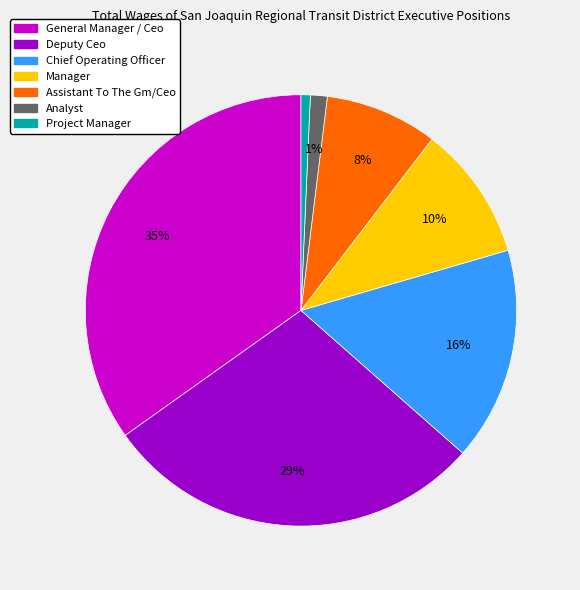

Is the sum of Assistant To The Gm/Ceo and General Manager / Ceo greater than half?

No